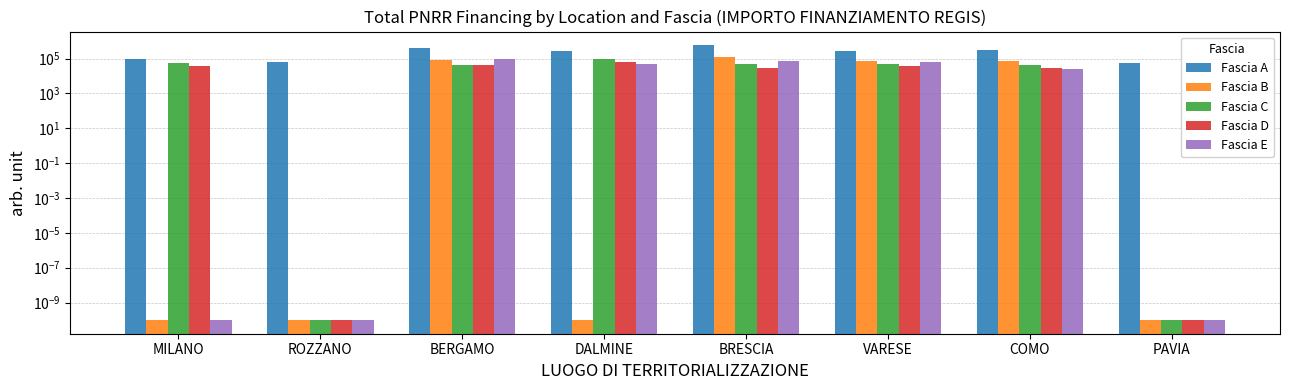

Which series has the largest total across all categories?

Fascia A